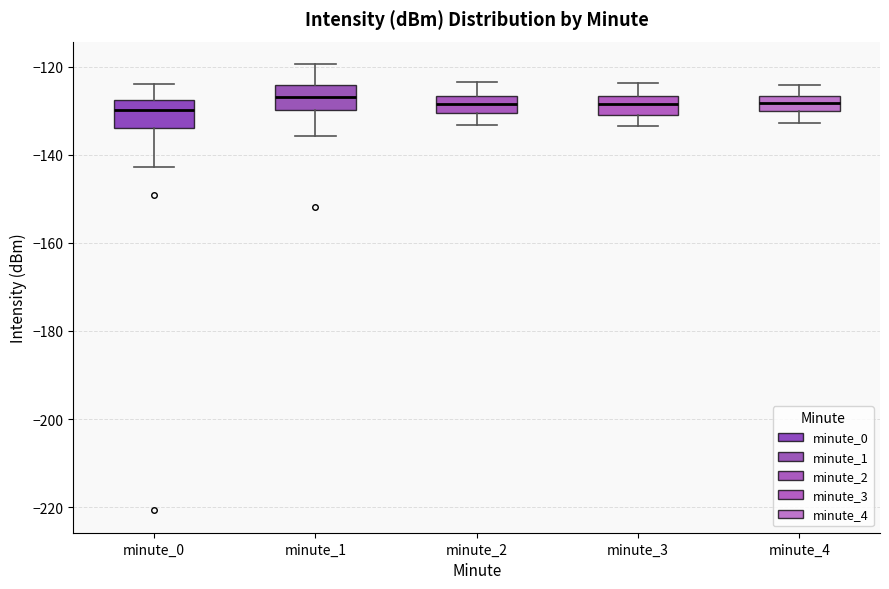

Reading left to right, read every box against the y-axis: the position of its median line, the range the box covers, and the ends of its whiskers. The values are not printed on the chart, so give them approximately, as read against the axis.

minute_0: median -130, box -134 to -128, whiskers -142 to -124
minute_1: median -126, box -130 to -124, whiskers -136 to -120
minute_2: median -128, box -130 to -126, whiskers -134 to -124
minute_3: median -128, box -130 to -126, whiskers -134 to -124
minute_4: median -128, box -130 to -126, whiskers -132 to -124